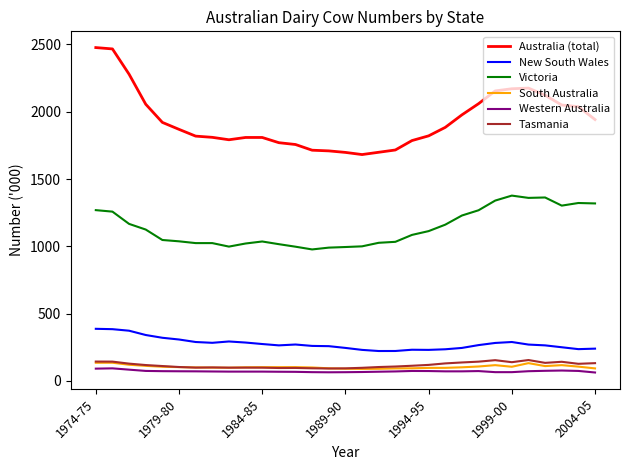

Which series has the largest range (max minus min)?

Australia (total)